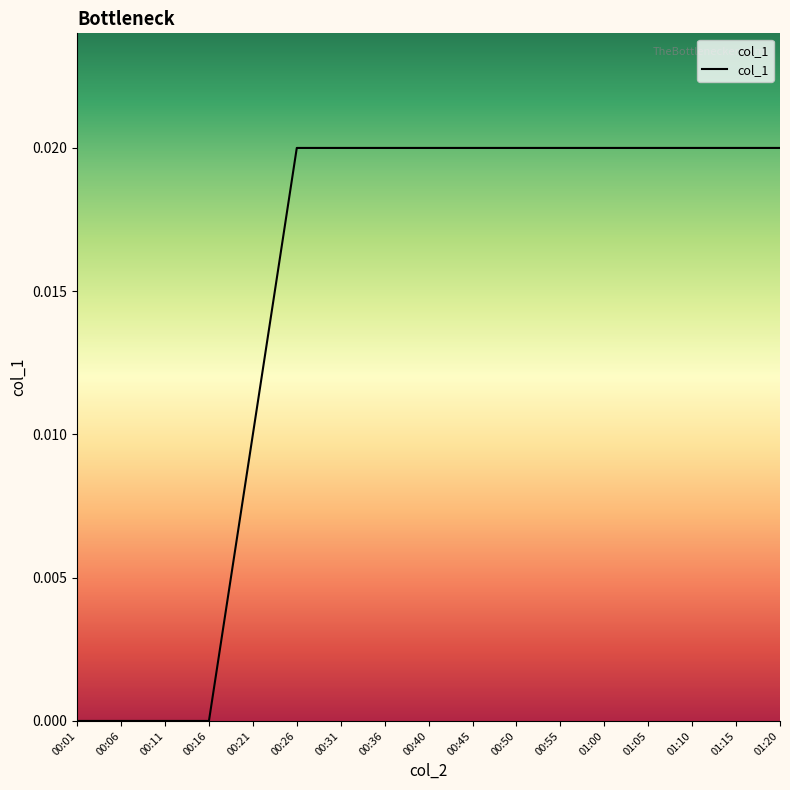

How many values are between 0 and 1?

17